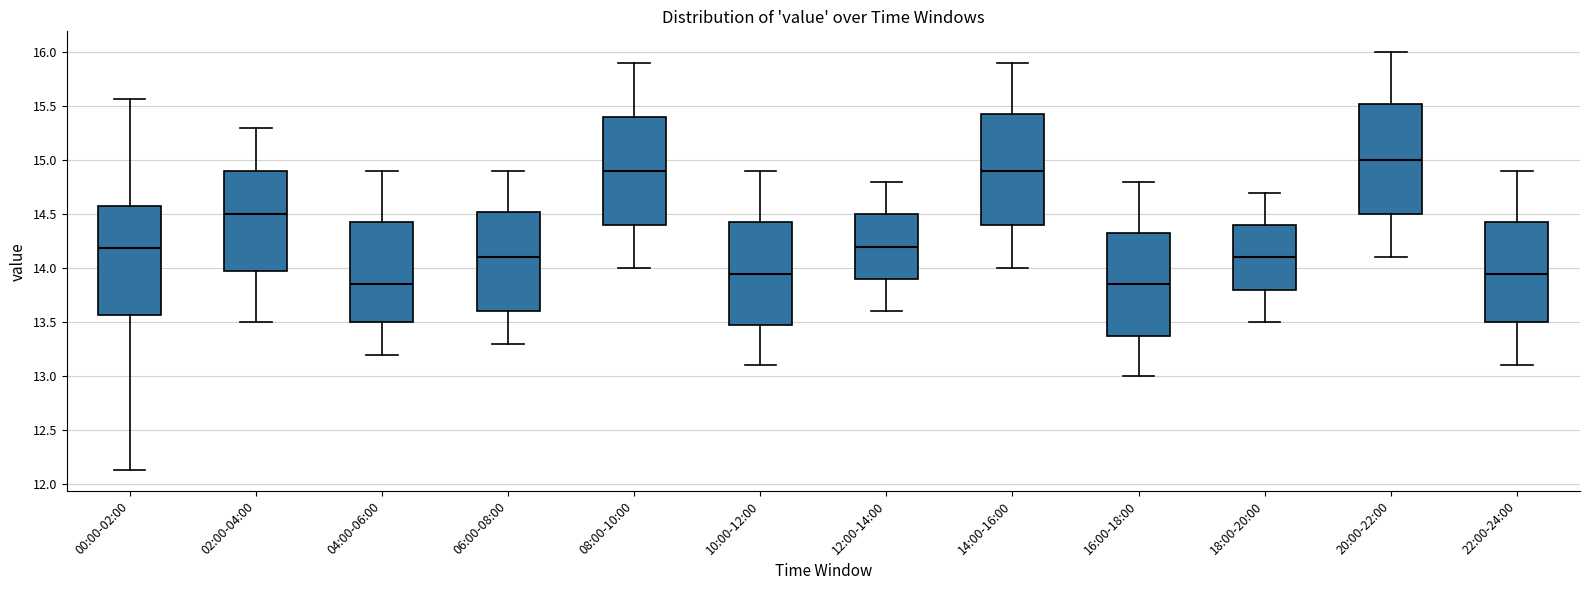

Reading left to right, read every box against the y-axis: the position of its median line, the range the box covers, and the ends of its whiskers. The values are not printed on the chart, so give them approximately, as read against the axis.

00:00-02:00: median 14.20, box 13.55 to 14.60, whiskers 12.15 to 15.55
02:00-04:00: median 14.50, box 14.00 to 14.90, whiskers 13.50 to 15.30
04:00-06:00: median 13.85, box 13.50 to 14.45, whiskers 13.20 to 14.90
06:00-08:00: median 14.10, box 13.60 to 14.55, whiskers 13.30 to 14.90
08:00-10:00: median 14.90, box 14.40 to 15.40, whiskers 14.00 to 15.90
10:00-12:00: median 13.95, box 13.50 to 14.45, whiskers 13.10 to 14.90
12:00-14:00: median 14.20, box 13.90 to 14.50, whiskers 13.60 to 14.80
14:00-16:00: median 14.90, box 14.40 to 15.45, whiskers 14.00 to 15.90
16:00-18:00: median 13.85, box 13.40 to 14.35, whiskers 13.00 to 14.80
18:00-20:00: median 14.10, box 13.80 to 14.40, whiskers 13.50 to 14.70
20:00-22:00: median 15.00, box 14.50 to 15.55, whiskers 14.10 to 16.00
22:00-24:00: median 13.95, box 13.50 to 14.45, whiskers 13.10 to 14.90